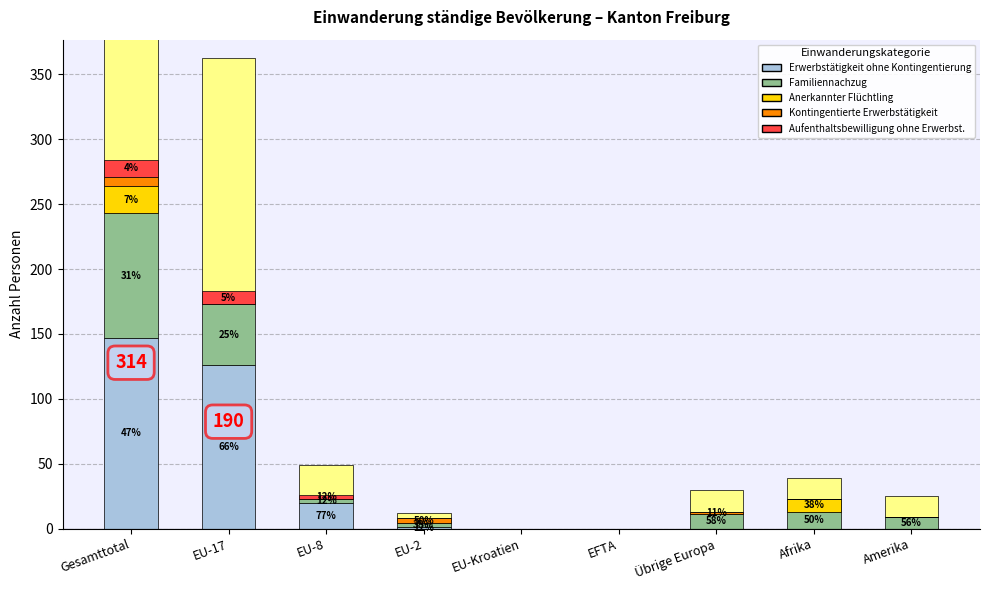

The value of Erwerbstätigkeit ohne Kontingentierung at Afrika is 0. True or false?

True